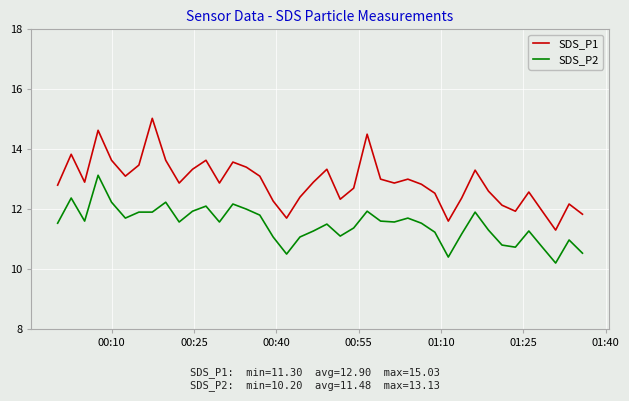

True or false: SDS_P1 and SDS_P2 cross at least once.

False